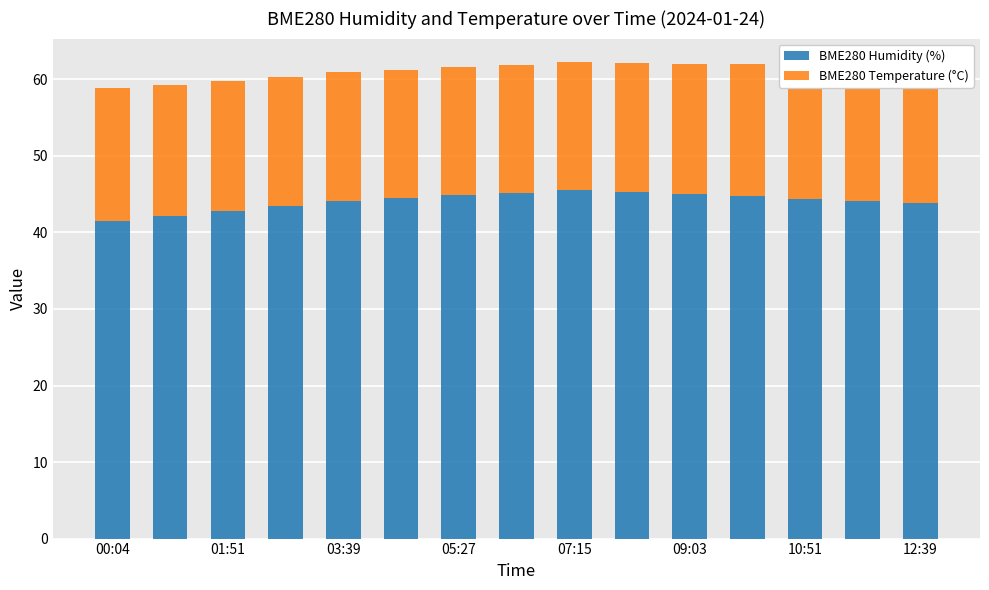

Is it true that BME280 Humidity (%) equals 17.6 at 09:03?

False